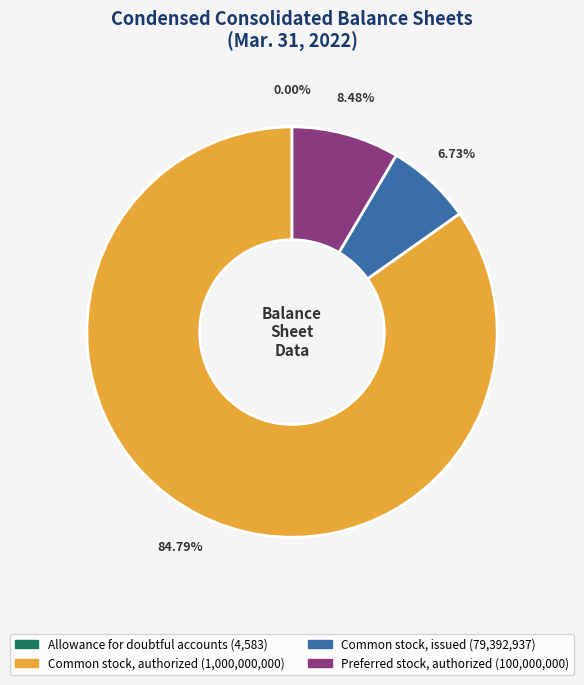

Is there a majority slice in this chart?

Yes